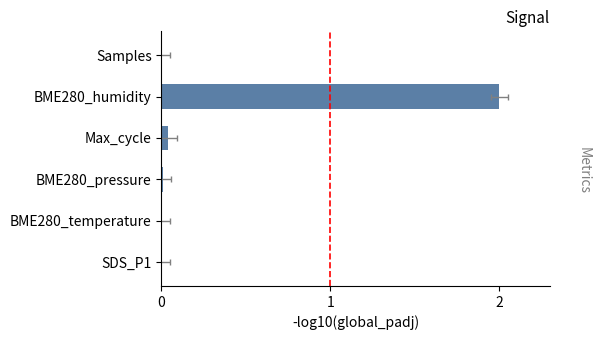

How many bars are there in total?

6